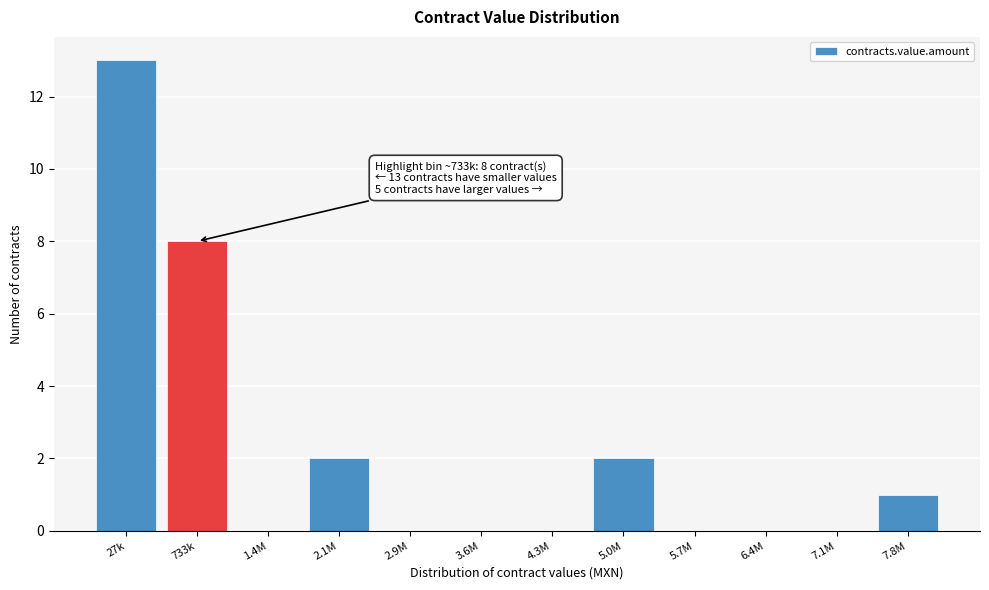

Reading left to right, list all the values displayed in this chart.

27k=13	733k=8	1.4M=0	2.1M=2	2.9M=0	3.6M=0	4.3M=0	5.0M=2	5.7M=0	6.4M=0	7.1M=0	7.8M=1